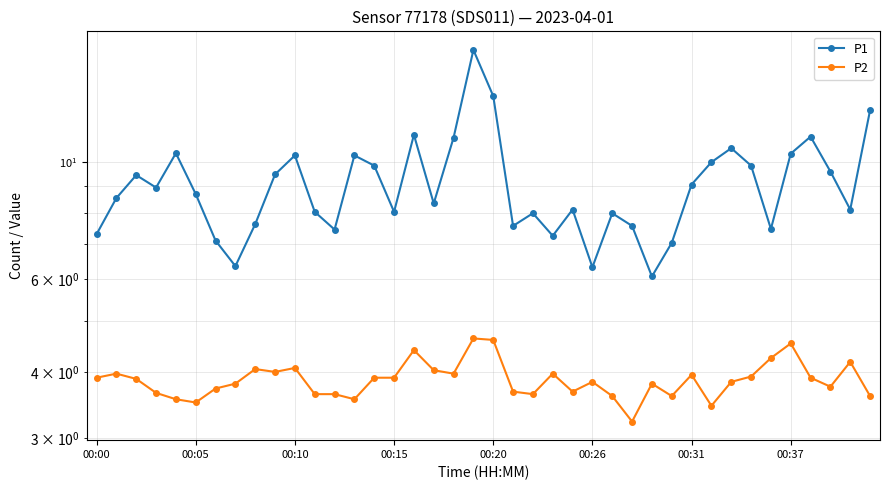

What is the minimum value shown in the chart?

3.2